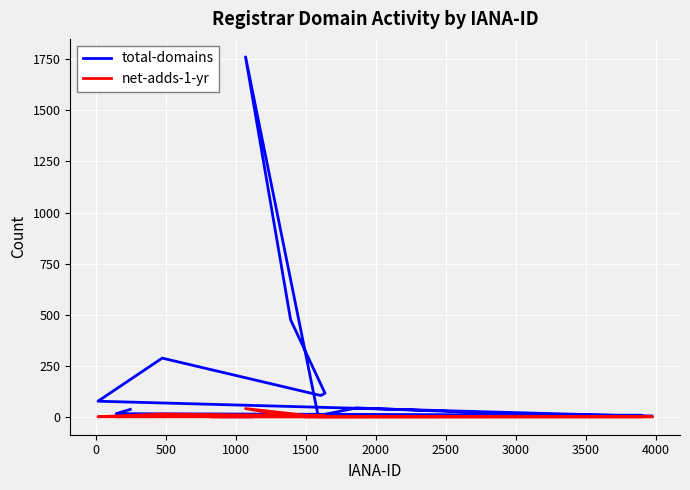

True or false: total-domains and net-adds-1-yr intersect in this chart.

False